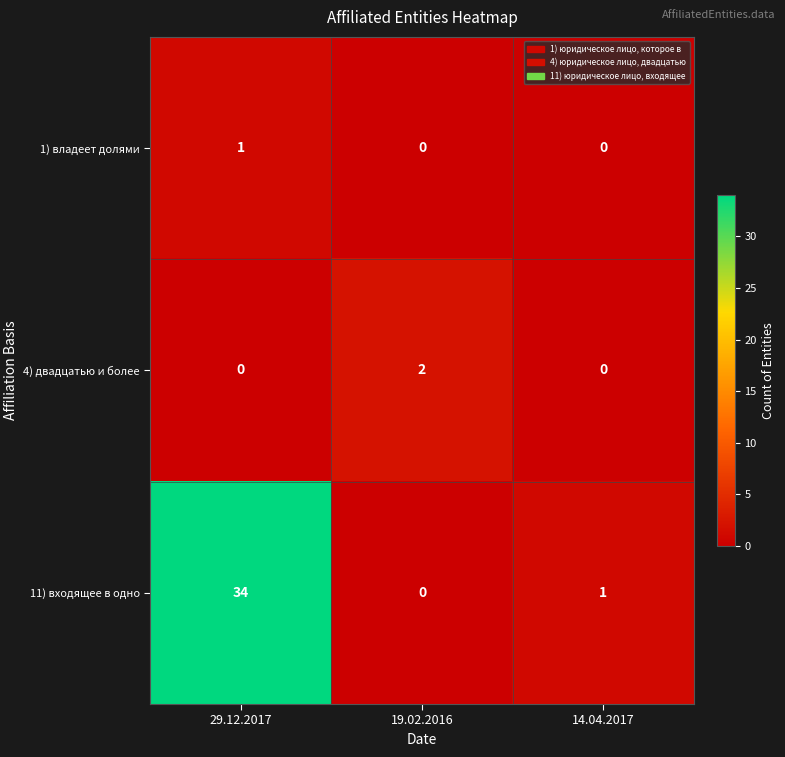

Which series has the largest total across all categories?

11) входящее в одно